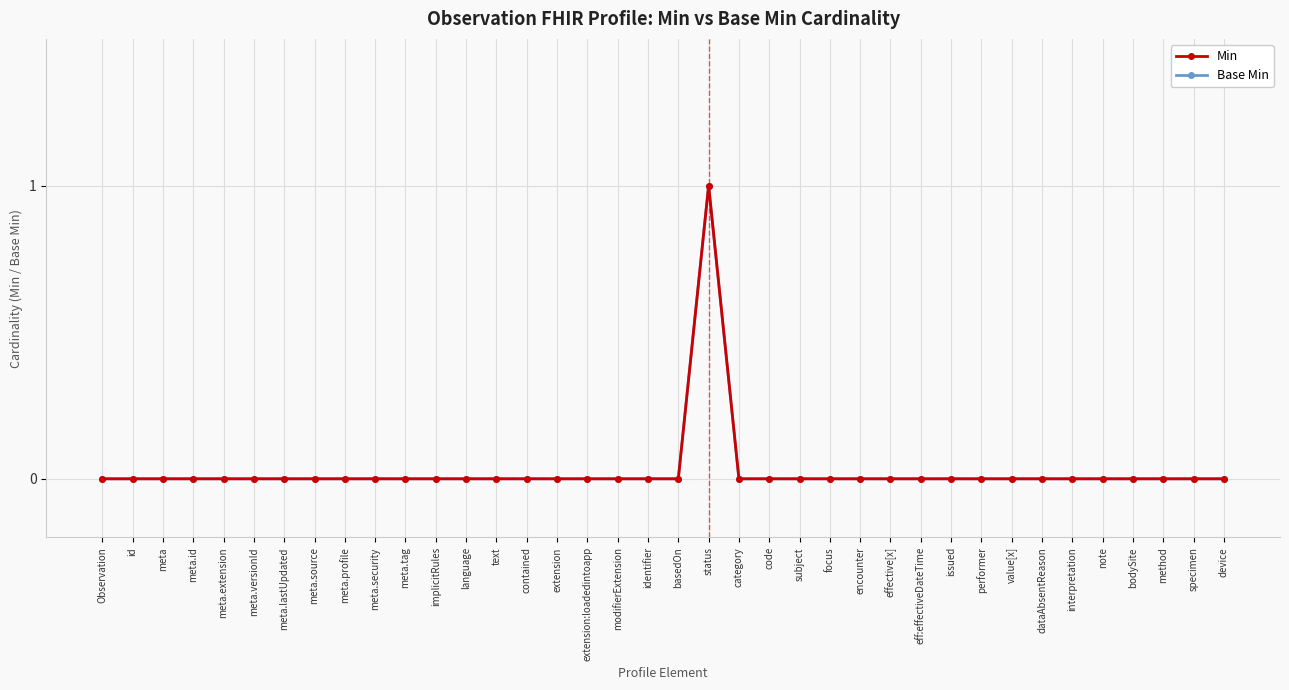

Does the chart have visible grid lines?

Yes